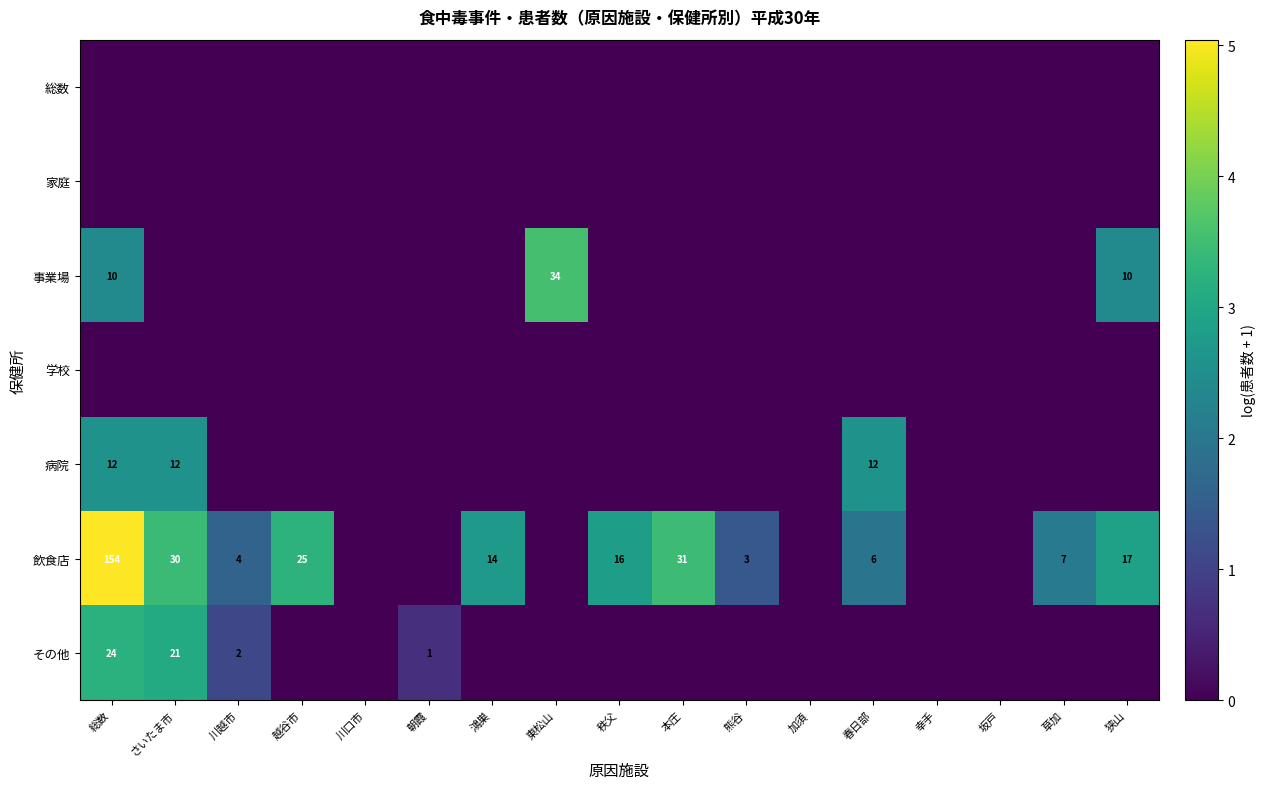

What is the difference between the 飲食店 values at 鴻巣 and 狭山?

3